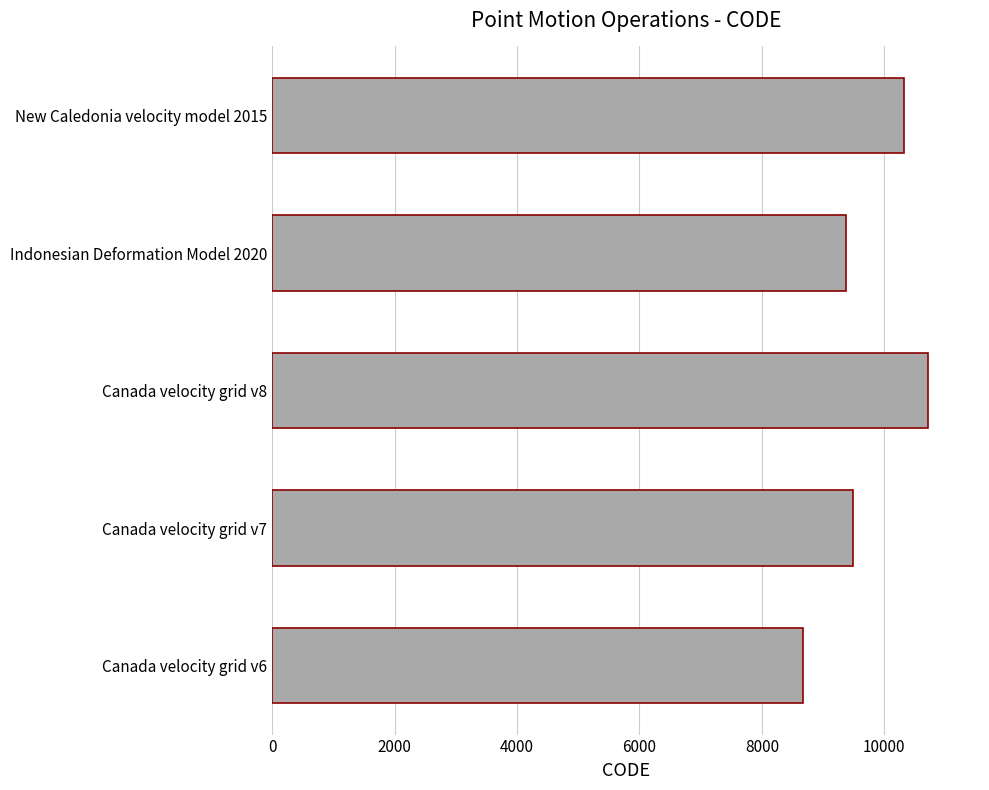

What is the difference between the maximum and minimum values?

2031